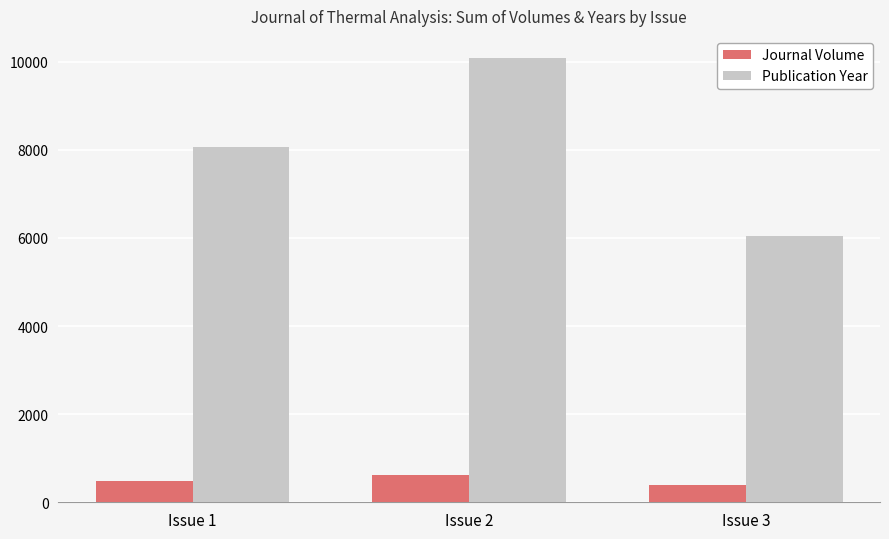

Count the Journal Volume values in the range 397 to 618.

3